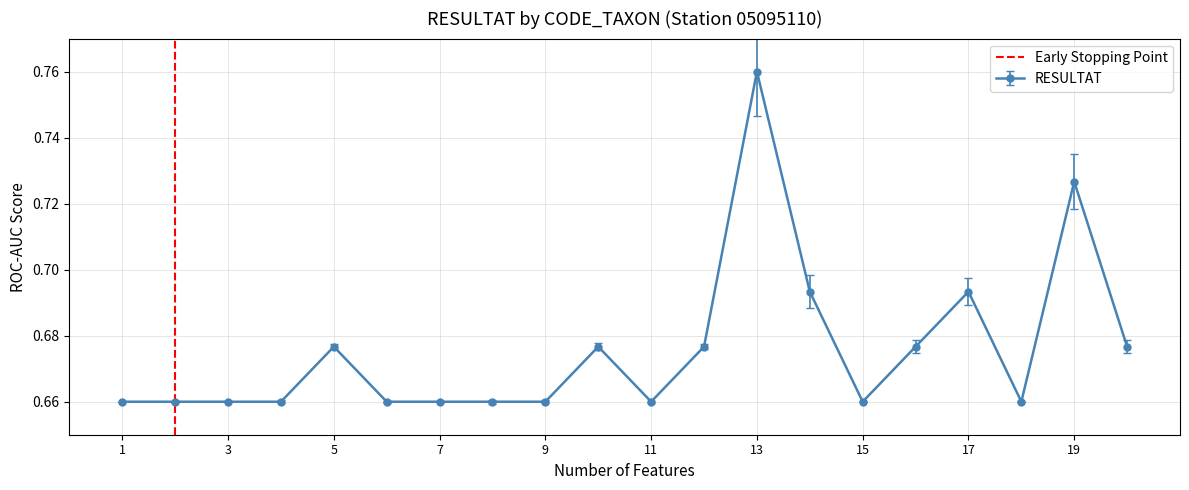

Which category has the highest value in the RESULTAT series?

13